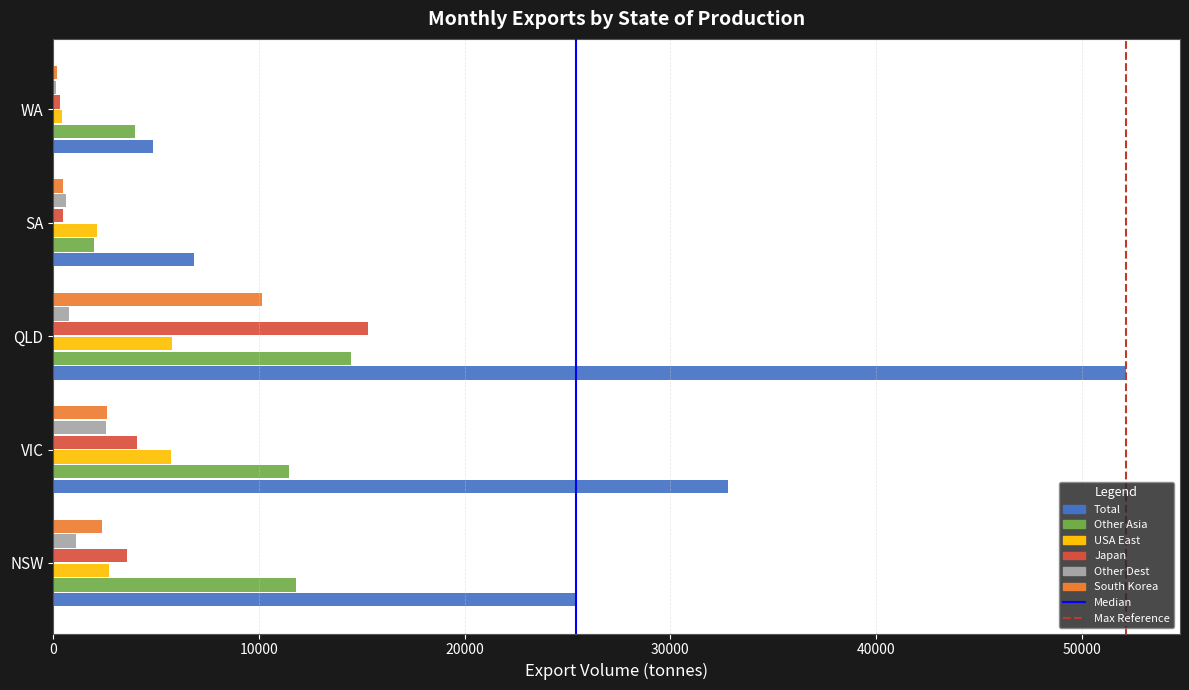

Where is Japan nearest to the value 7825?

VIC